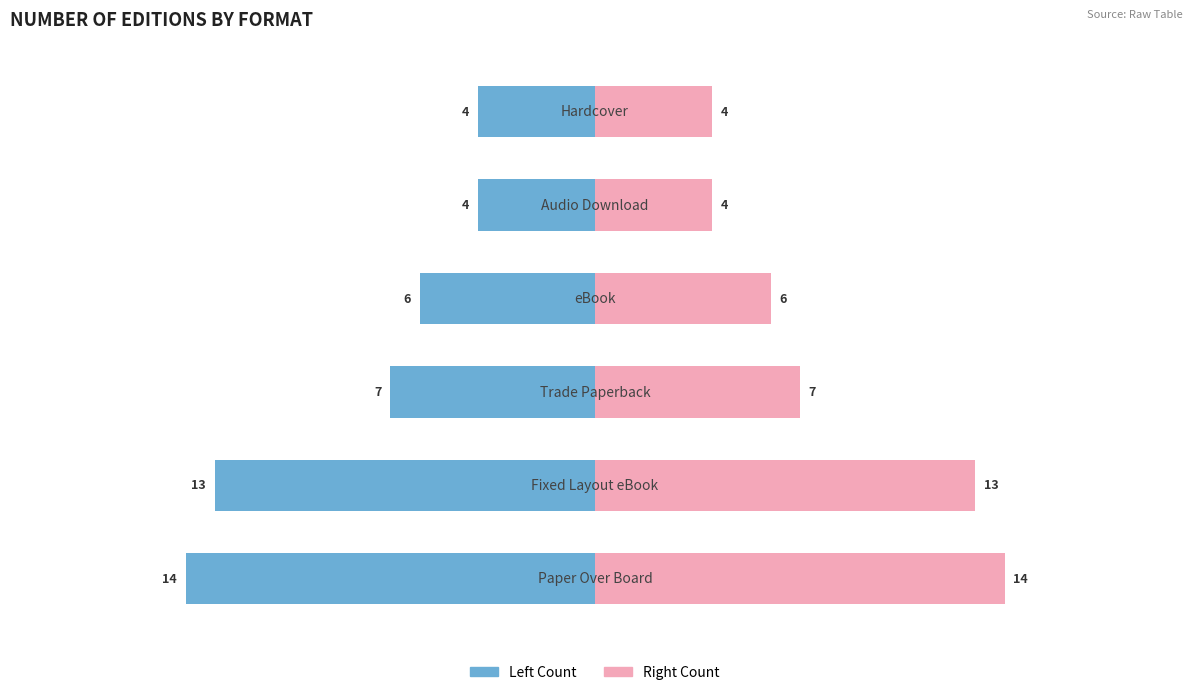

What is the greatest value displayed?

14